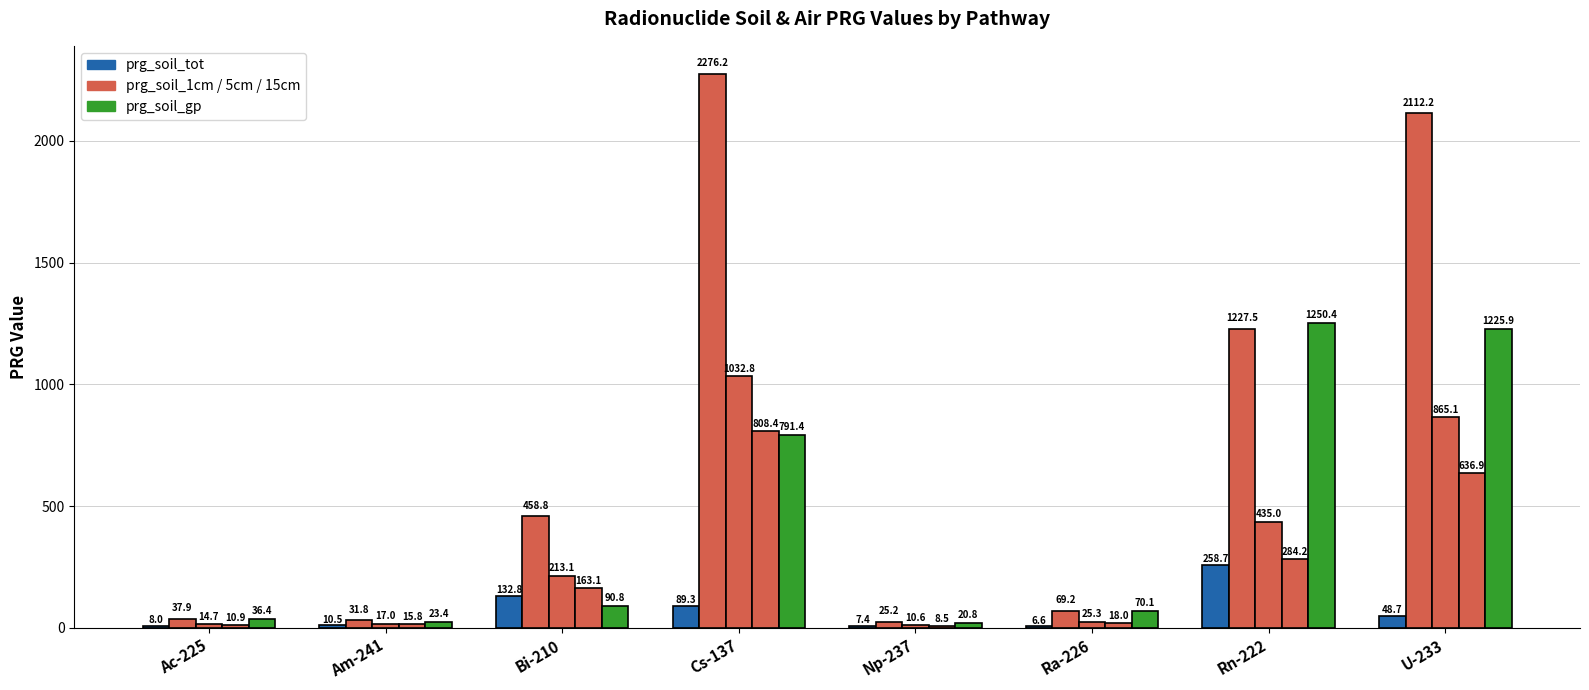

What is the label of the 1st bar from the right?

U-233